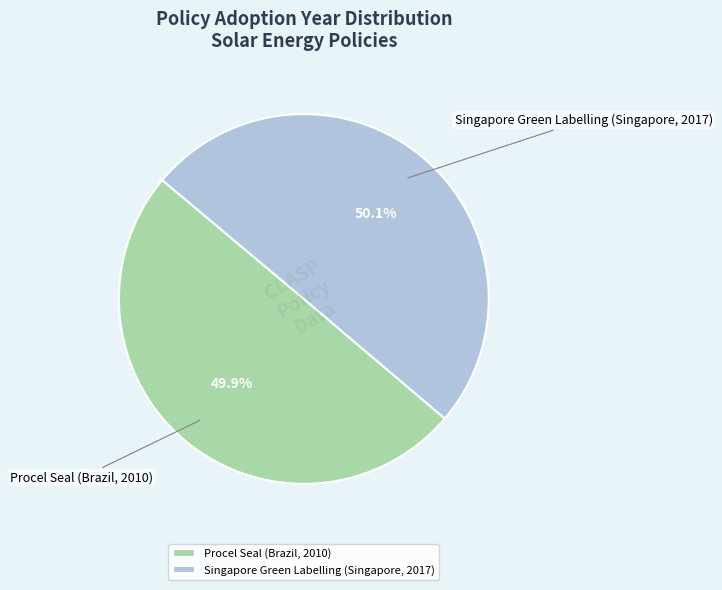

How many segments does this pie chart have?

2